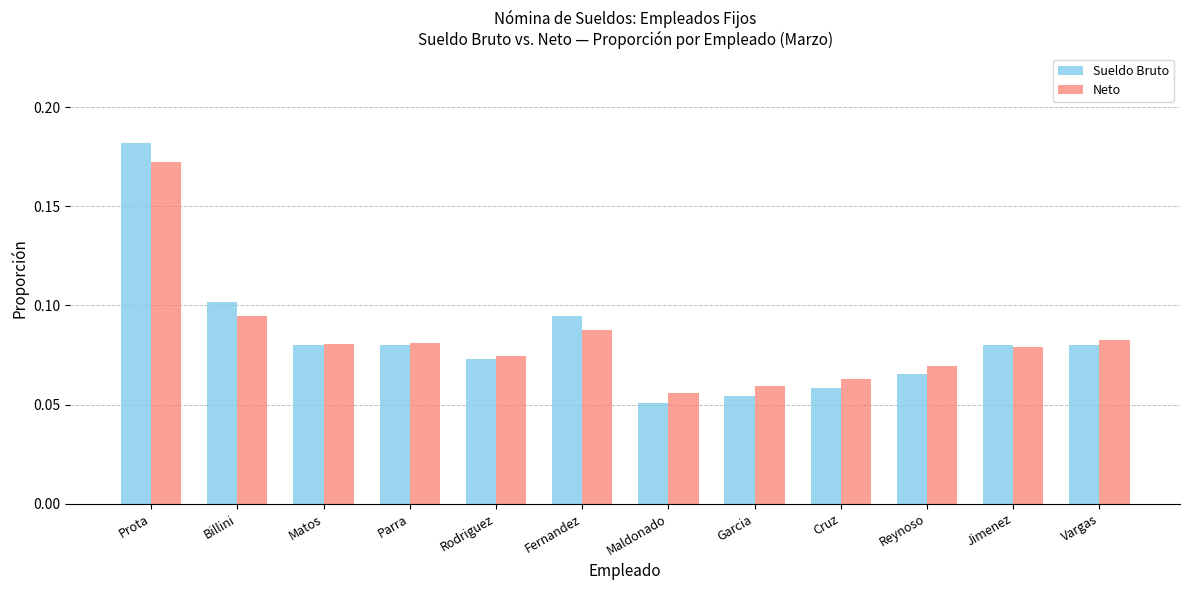

At which category is the sum across all series the highest?

Prota